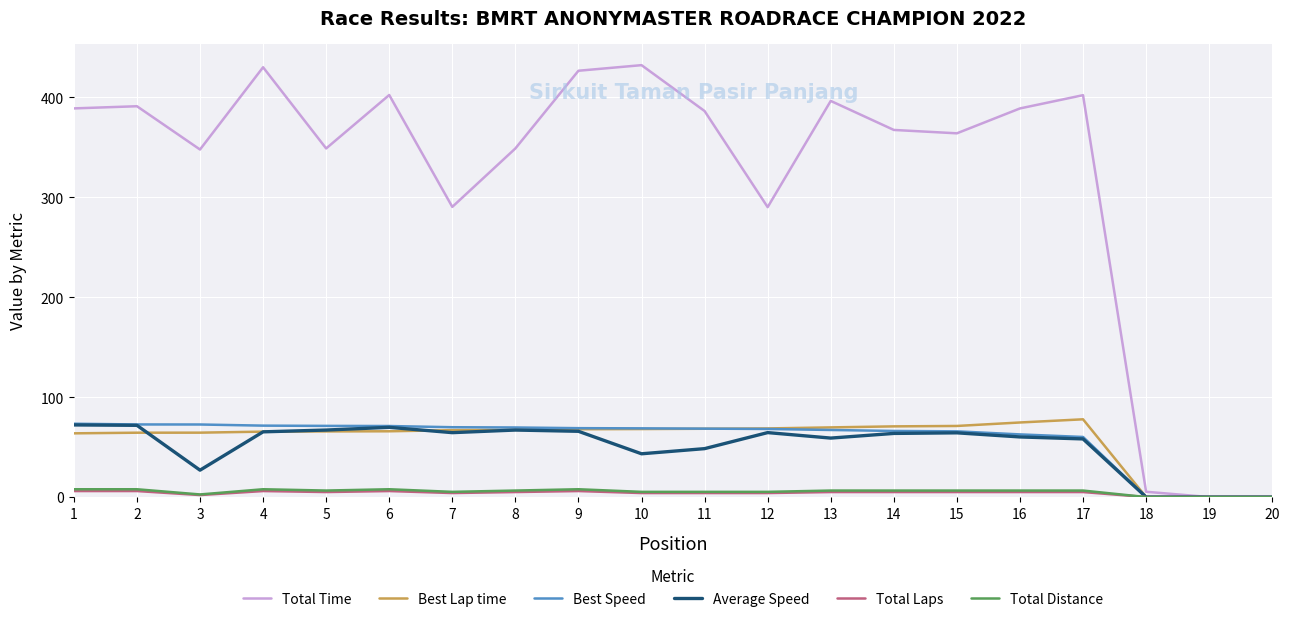

What are all the series names shown in the legend?

Total Time, Best Lap time, Best Speed, Average Speed, Total Laps, Total Distance